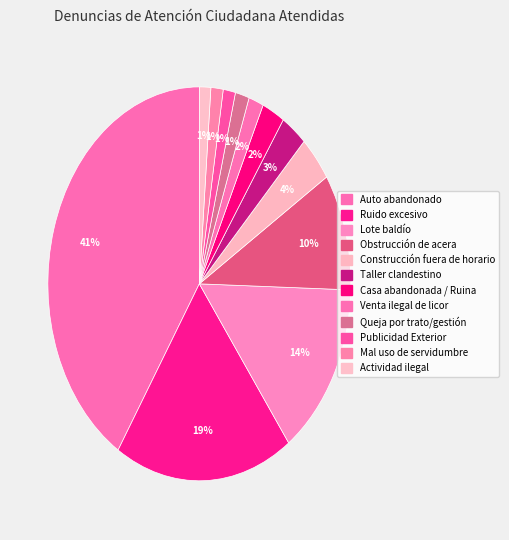

How many segments does this pie chart have?

12